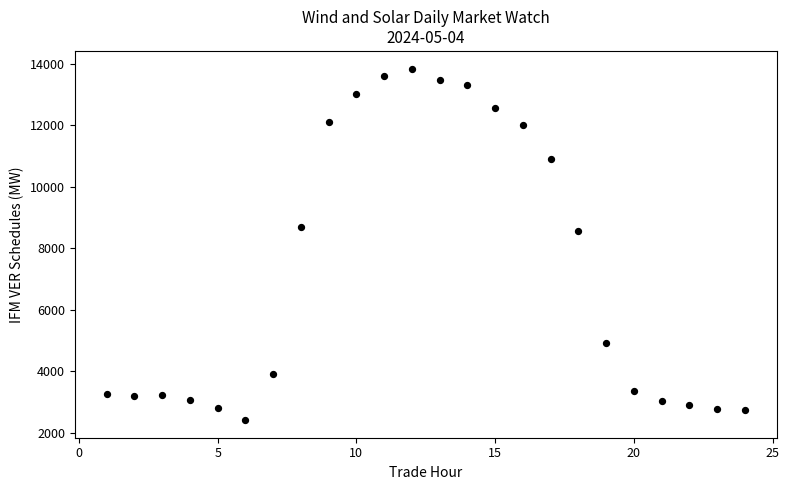

What is the range of Y values (max minus min)?

11426.6